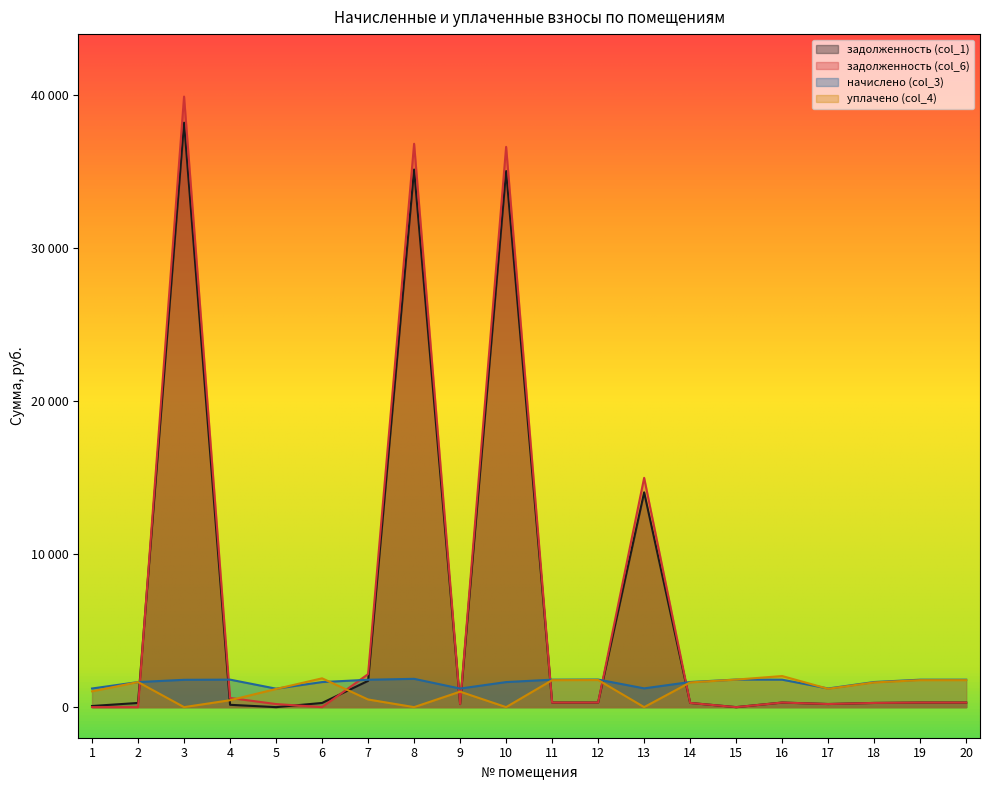

Does the chart display data point markers on the line(s)?

No